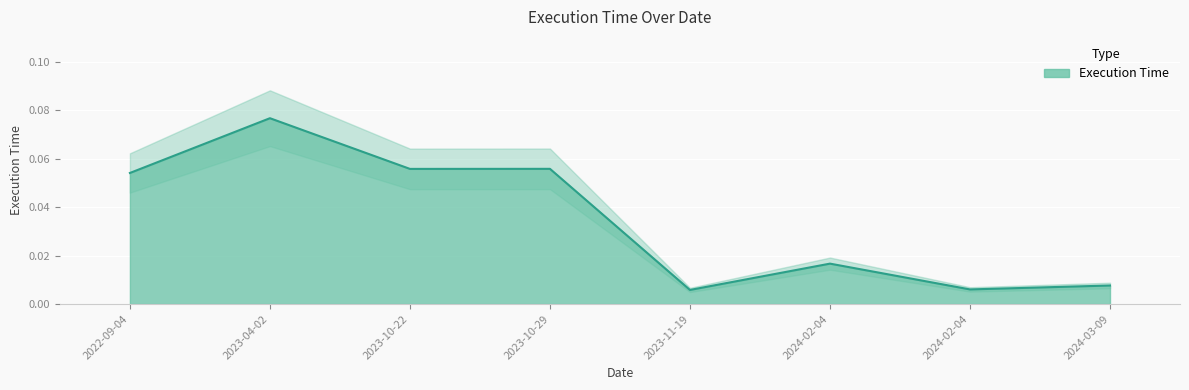

How many lines are shown in the chart?

1